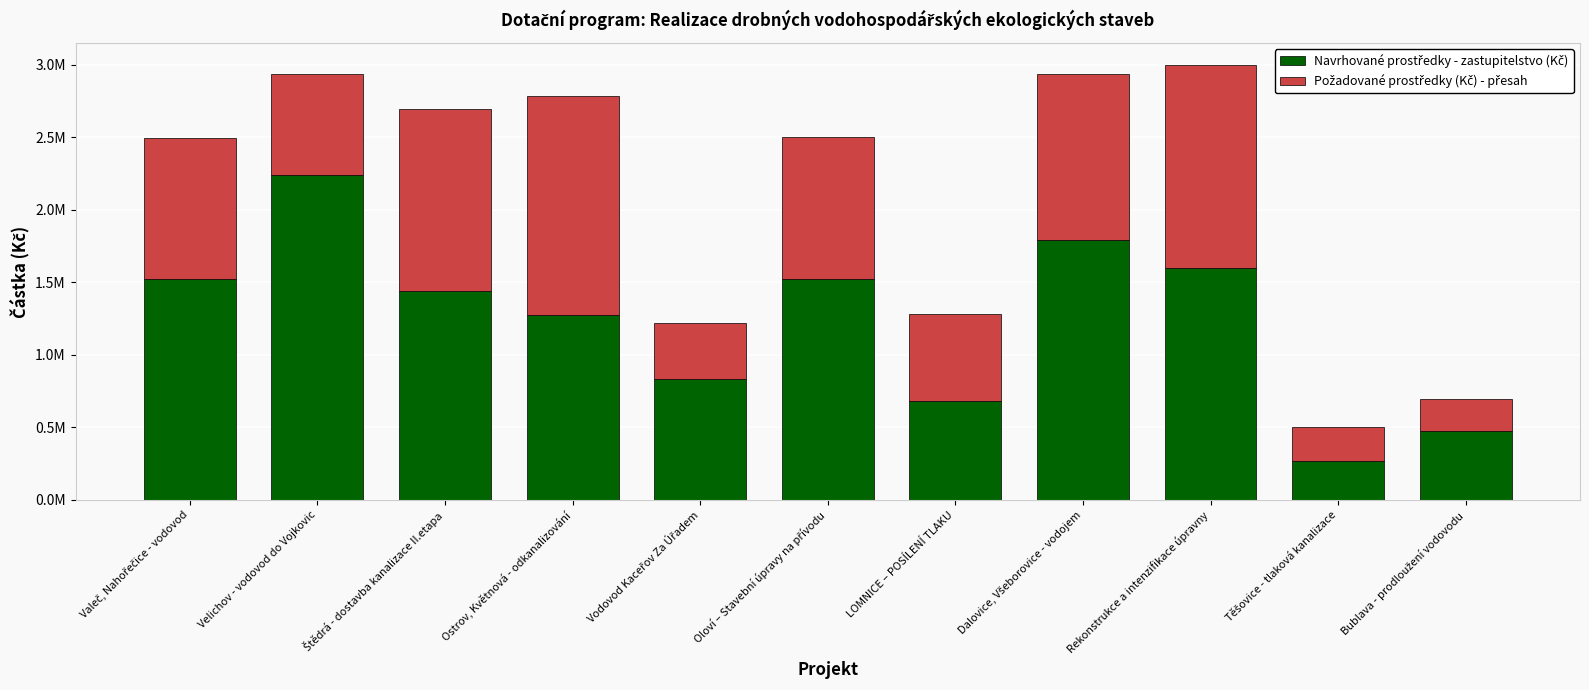

True or false: Navrhované prostředky - zastupitelstvo (Kč) has a value of 1437226.2 at Štědrá - dostavba kanalizace II.etapa.

True